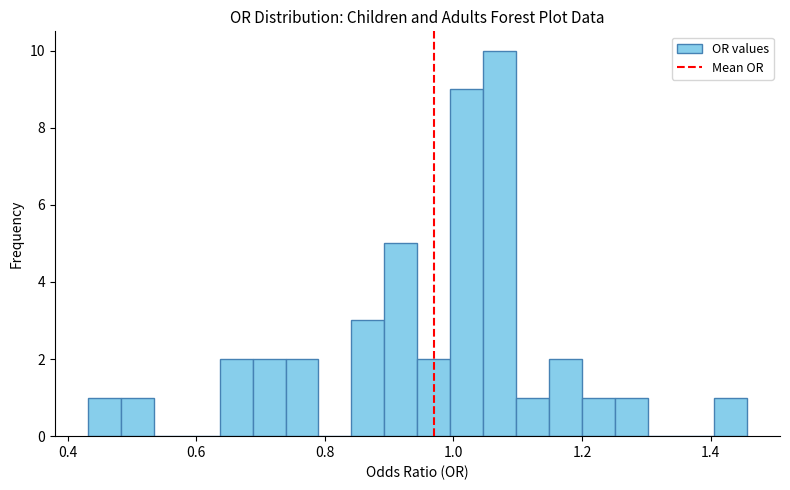

Read against the x-axis, roughly where is the centre of the tallest bar?

1.08